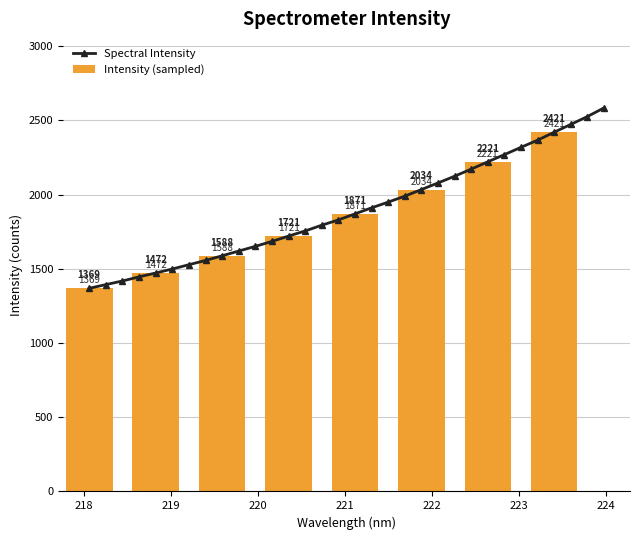

What is the maximum value shown in the chart?

2584.2